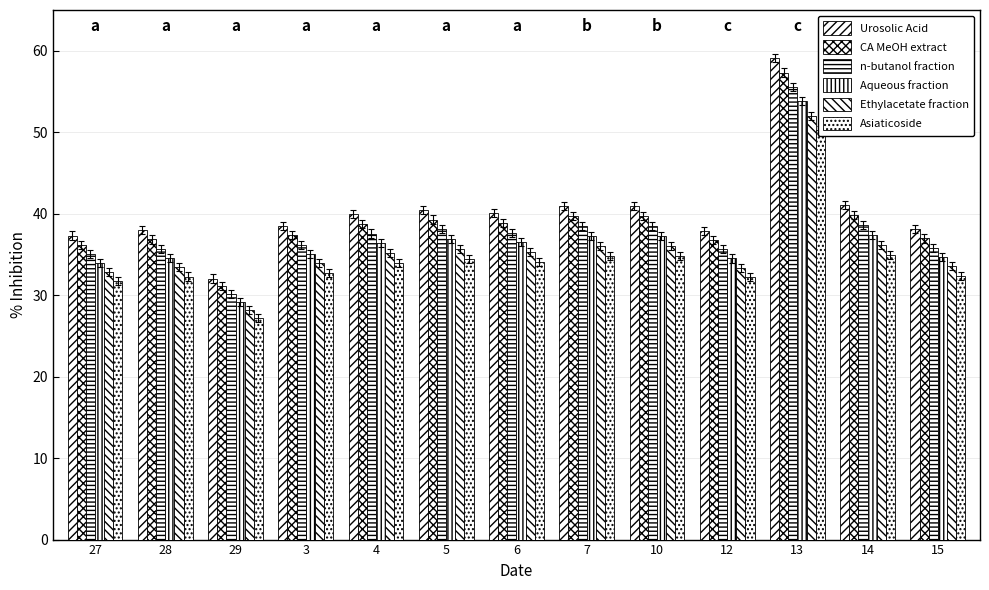

List the series in order of their overall mean, highest first.

Urosolic Acid, CA MeOH extract, n-butanol fraction, Aqueous fraction, Ethylacetate fraction, Asiaticoside